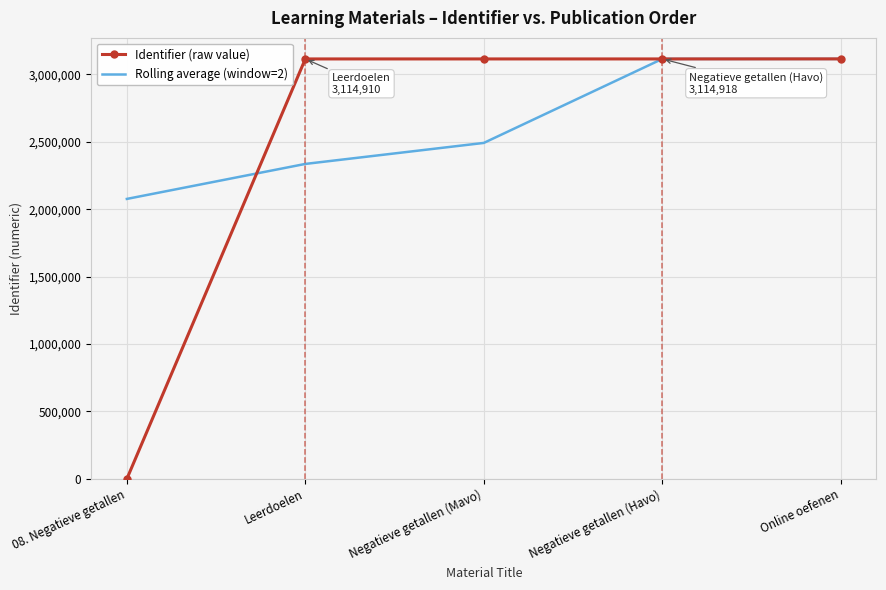

What is the sum of the Identifier (raw value) values at 08. Negatieve getallen and Online oefenen?

3115286.0